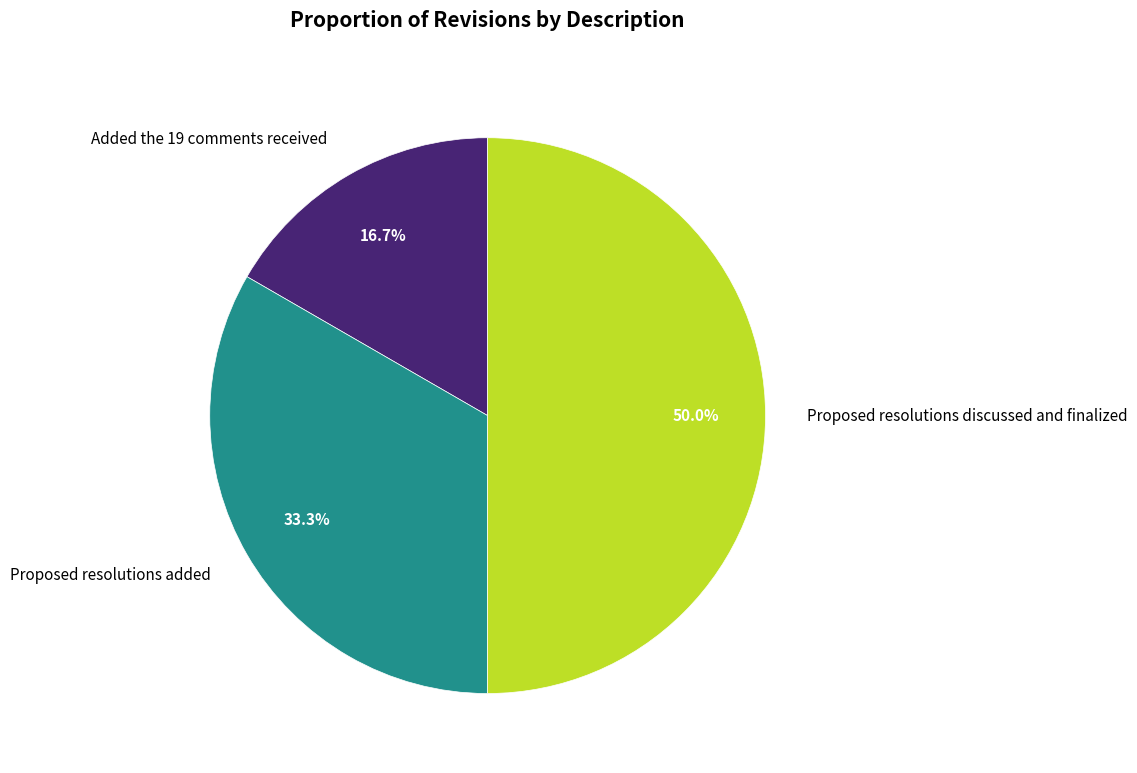

How many slices are in this pie chart?

3